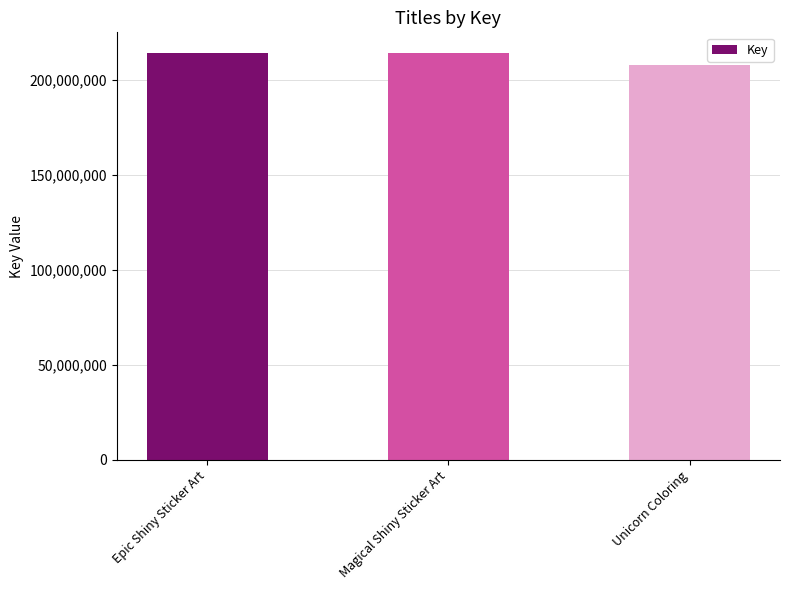

How many values are below 214439770?

1